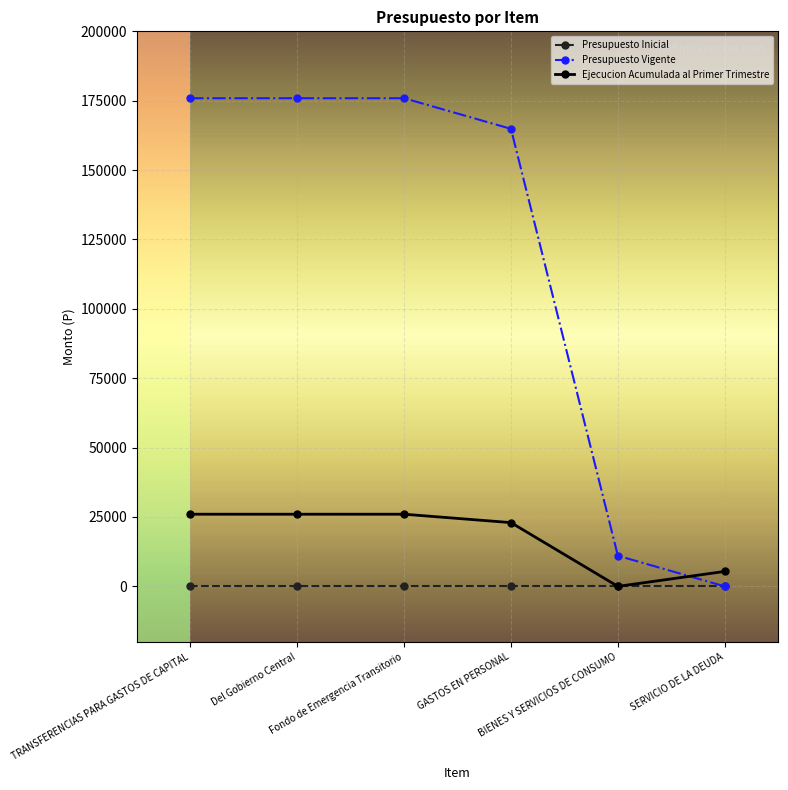

Between Fondo de Emergencia Transitorio and SERVICIO DE LA DEUDA, which series saw the biggest shift?

Presupuesto Vigente